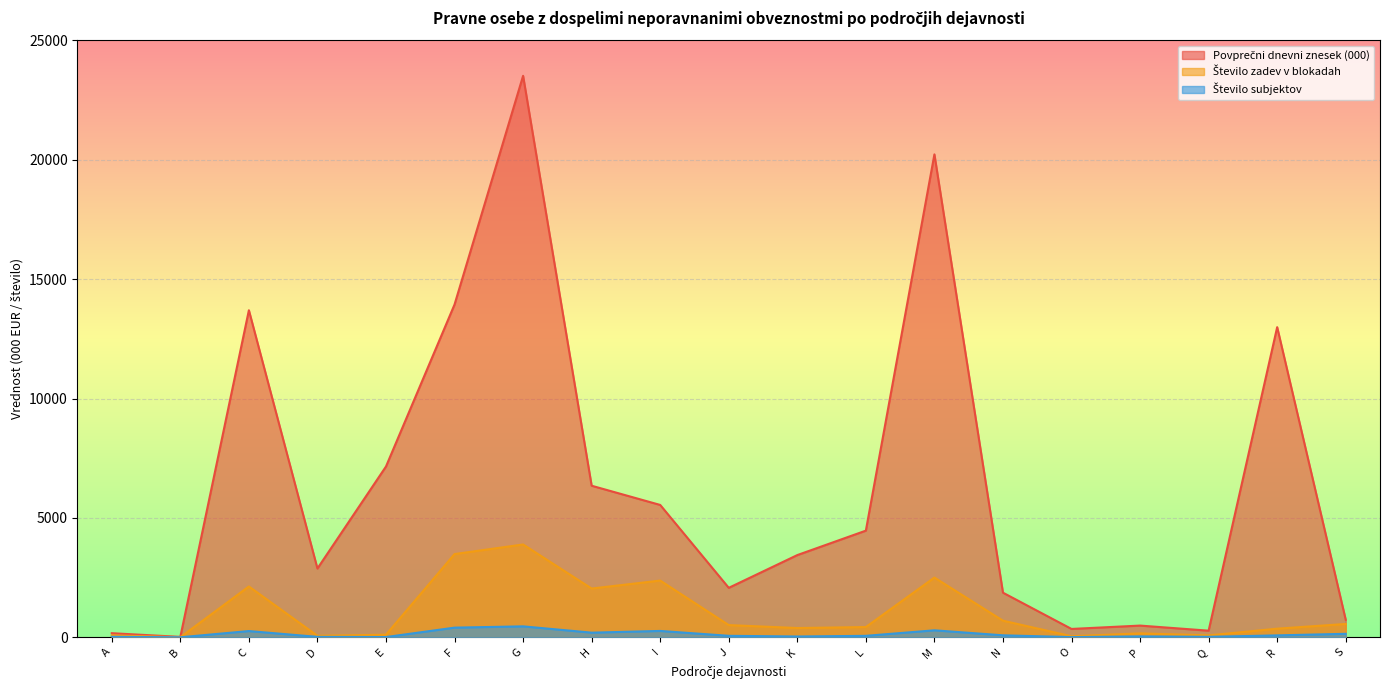

Reading right to left, what are all the values shown in this chart?

Število subjektov: 146.0	80.0	19.0	37.0	7.0	83.0	292.0	61.0	33.0	62.0	266.0	194.0	458.0	404.0	10.0	18.0	261.0	1.0	20.0
Število zadev v blokadah: 558.0	361.0	80.0	164.0	44.0	695.0	2502.0	429.0	388.0	511.0	2376.0	2042.0	3888.0	3486.0	108.0	63.0	2129.0	2.0	82.0
Povprečni dnevni znesek (000): 734.8	12990.6	276.7	490.3	349.5	1868.1	20227.6	4467.5	3443.5	2071.7	5543.6	6348.5	23519.3	13939.5	7154.0	2881.5	13699.2	16.8	171.5